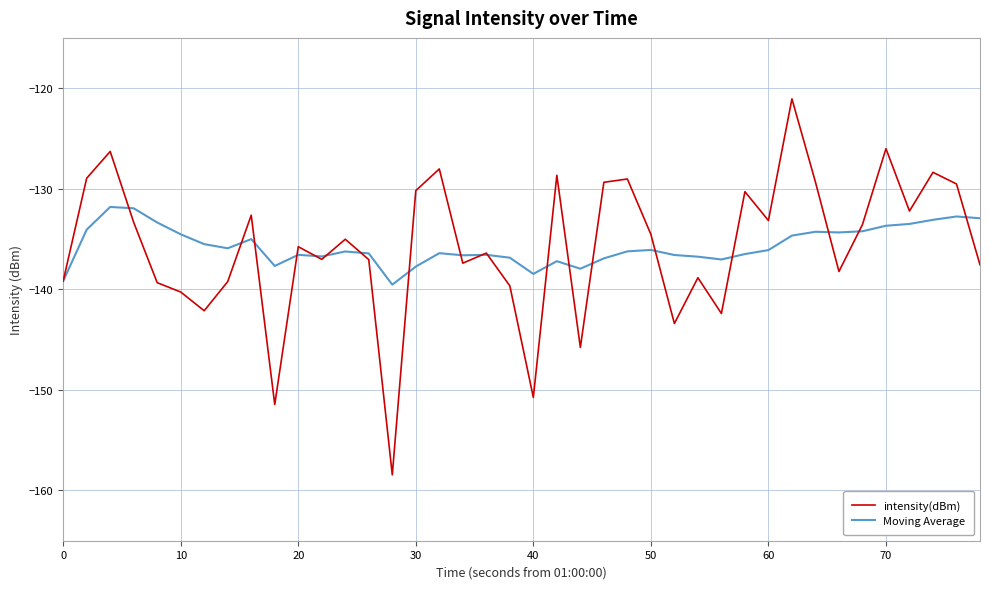

In intensity(dBm), how many points are lower than both neighbors (excluding endpoints)?

12